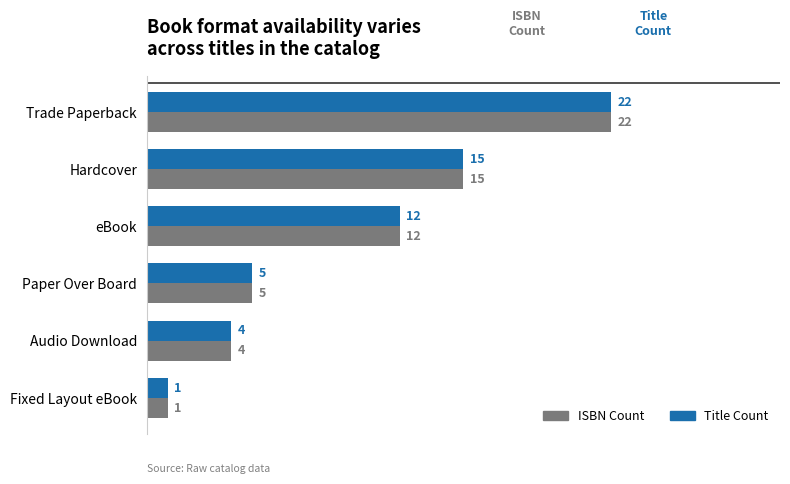

Where is ISBN Count nearest to the value 11?

eBook